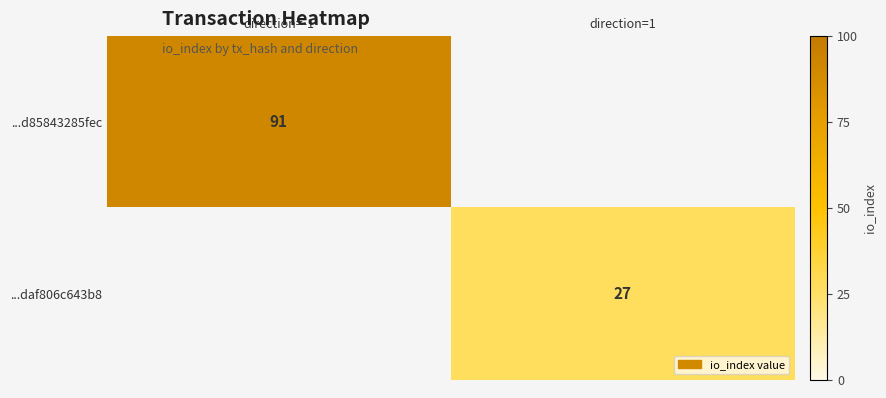

The value of ...daf806c643b8 at direction=1 is 27. True or false?

True